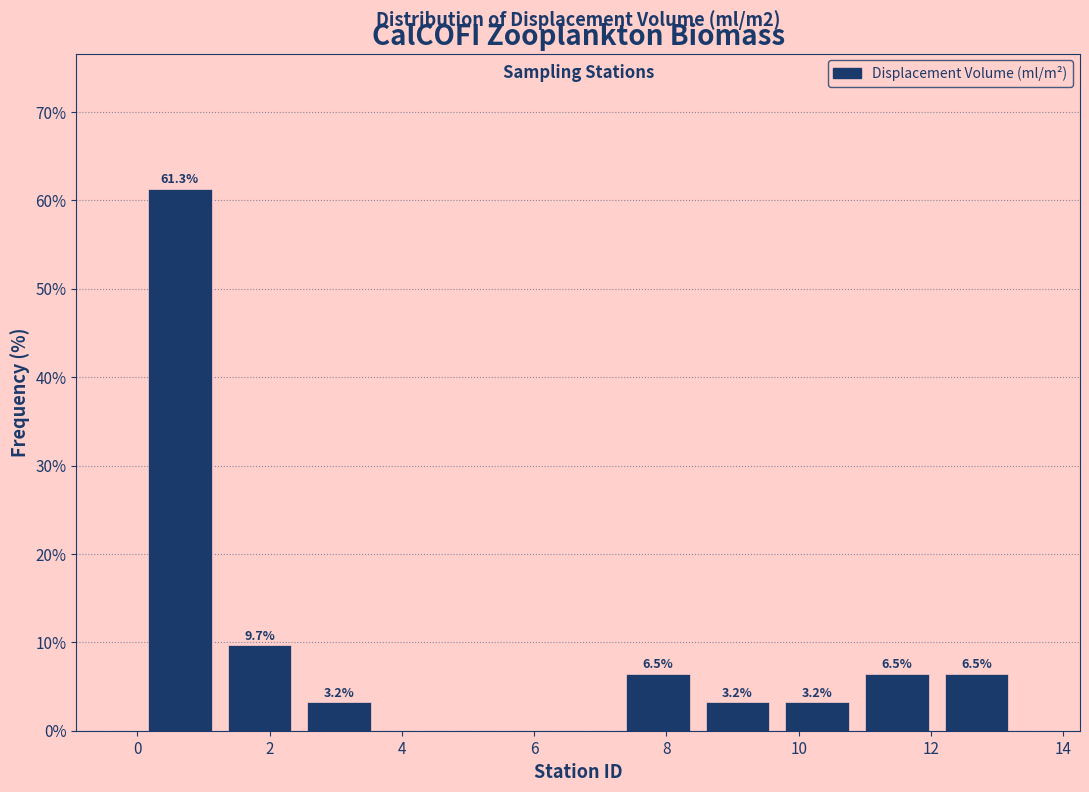

Which range on the x-axis has the tallest bar?

0.0 to 1.2